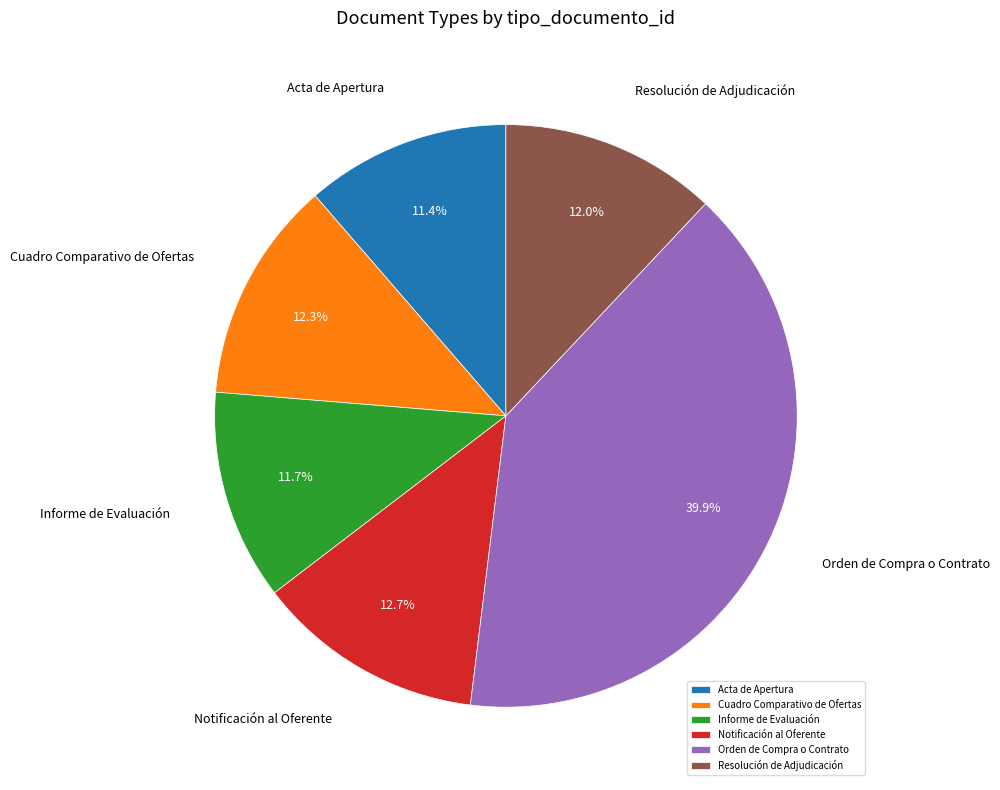

True or false: Orden de Compra o Contrato accounts for 40% of the total.

True